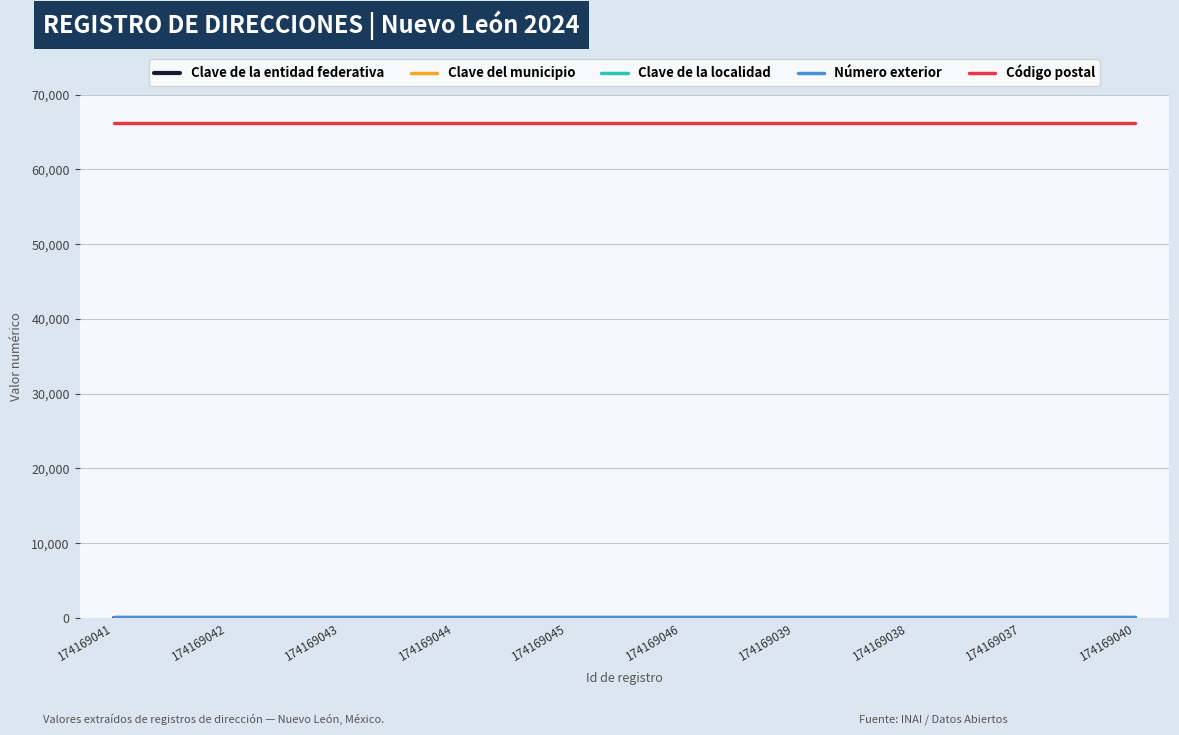

Is this an area chart (filled region under the line)?

No